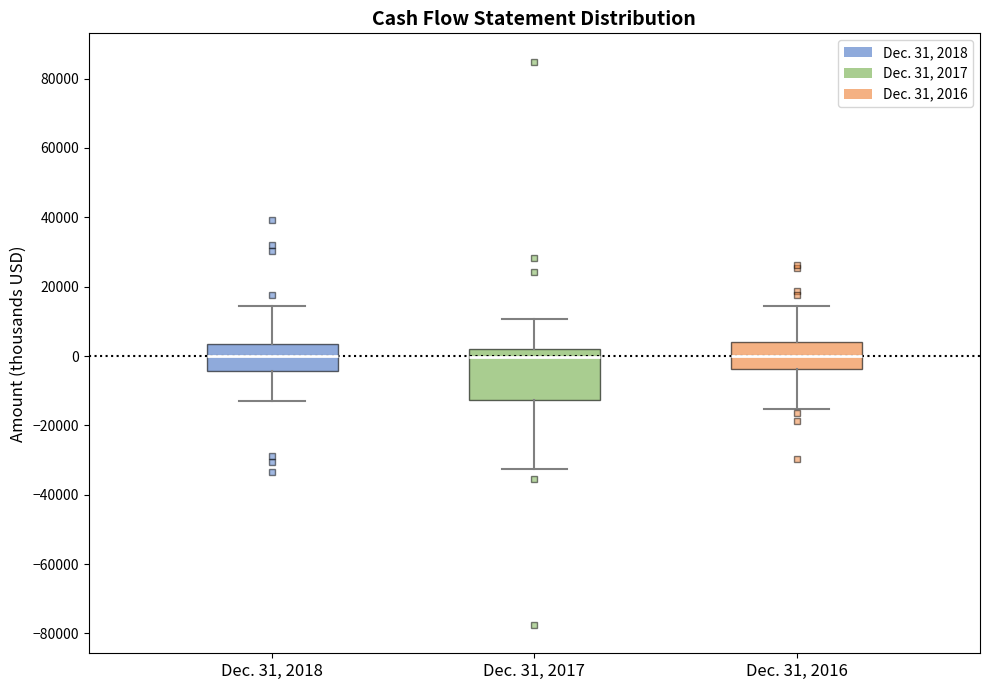

Comparing the boxes themselves (not the whiskers), which one is the tallest?

Dec. 31, 2017